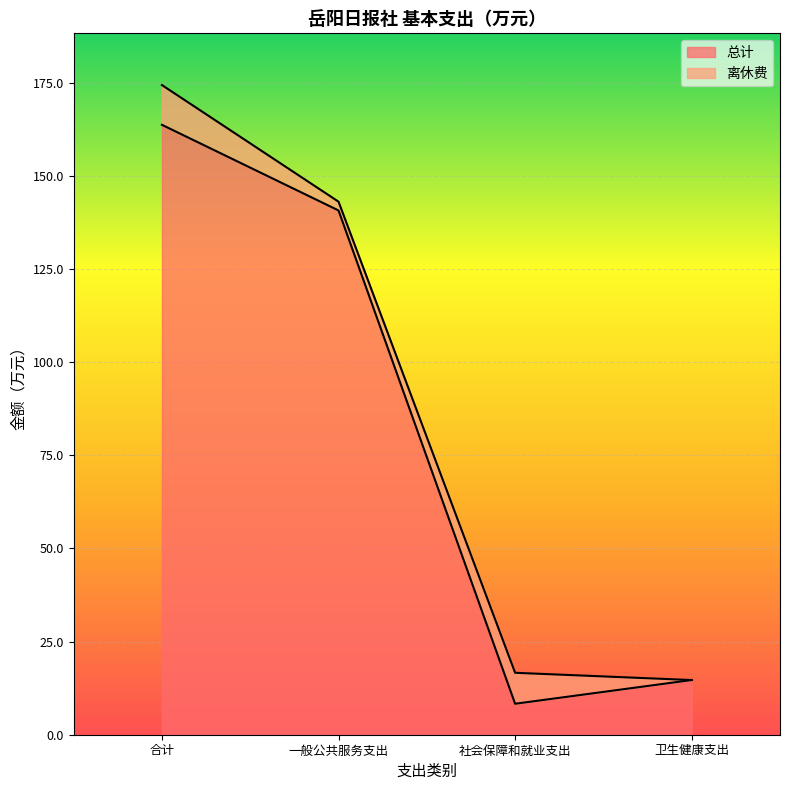

What is the greatest value displayed?

163.8